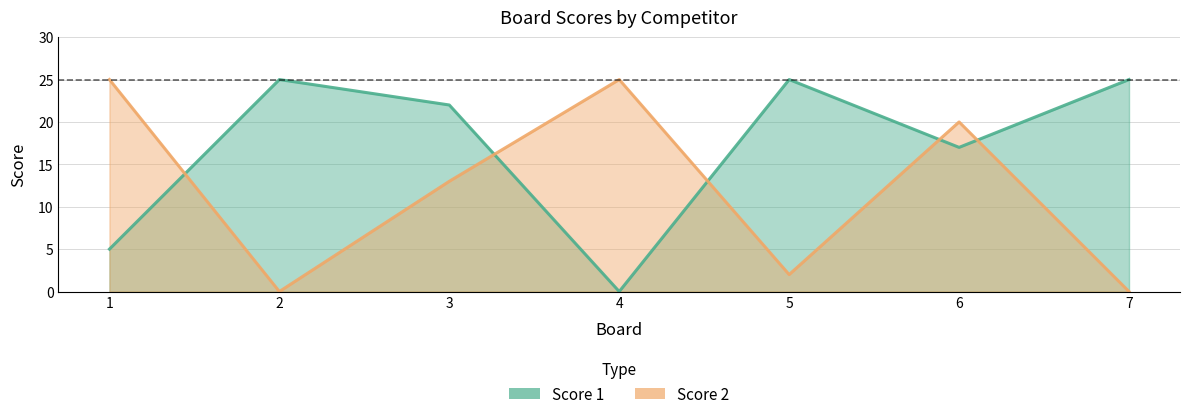

What is the total value across all series at 1?

30